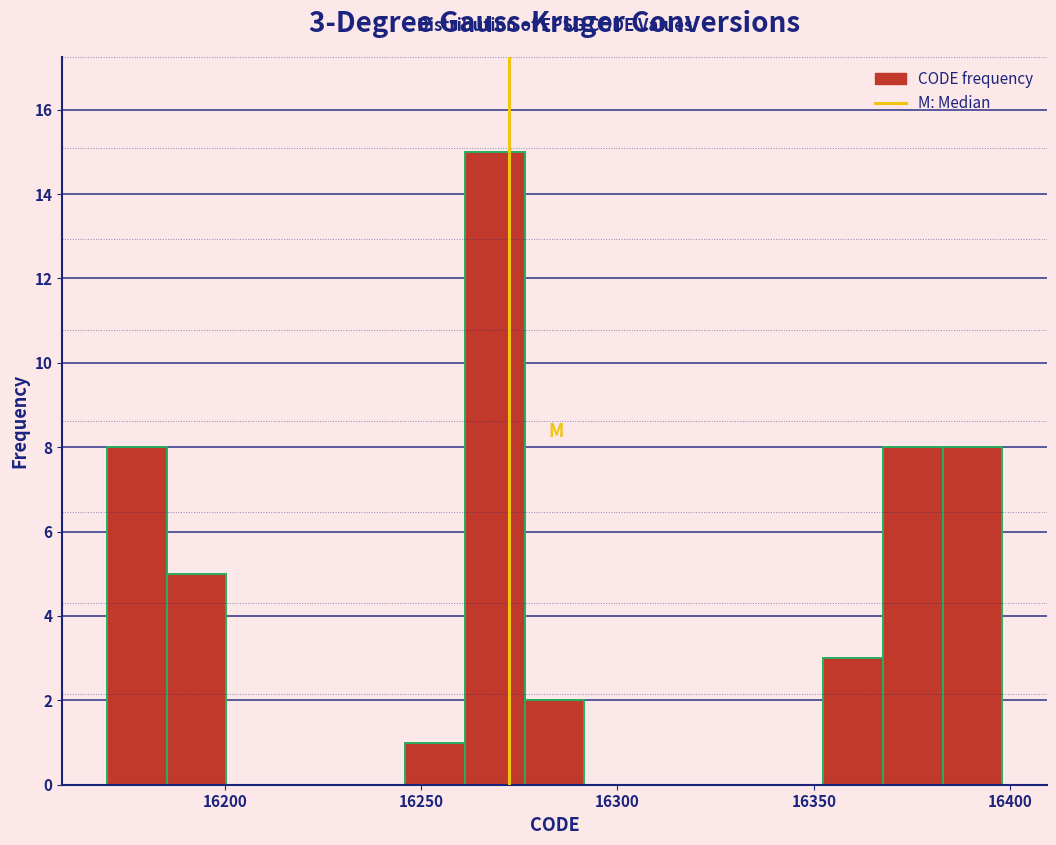

Read against the x-axis, roughly where is the centre of the tallest bar?

16270